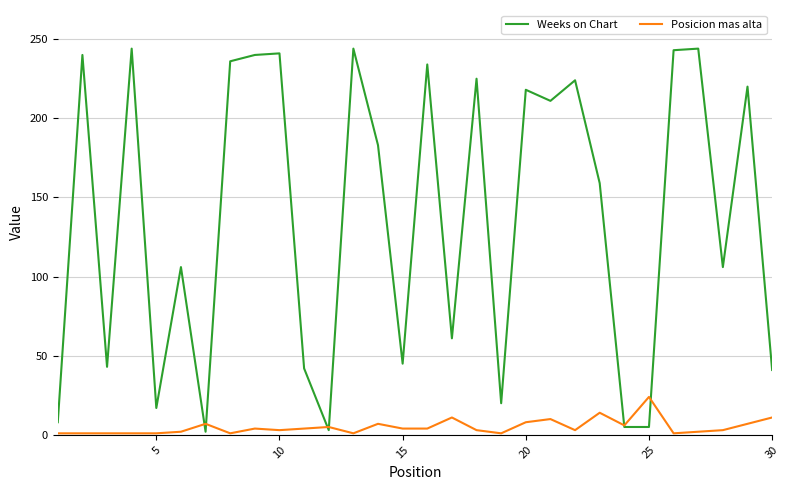

Which series has the largest total across all categories?

Weeks on Chart